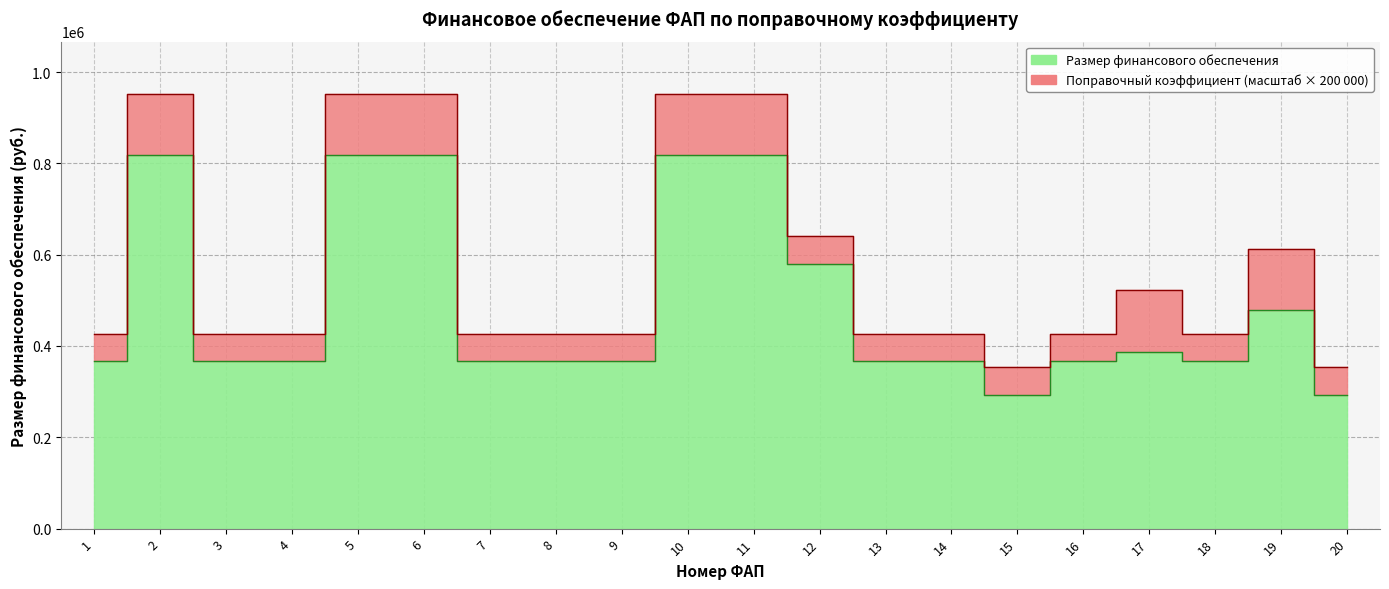

Approximately how many times larger is the value at 16 compared to 5?

0.4